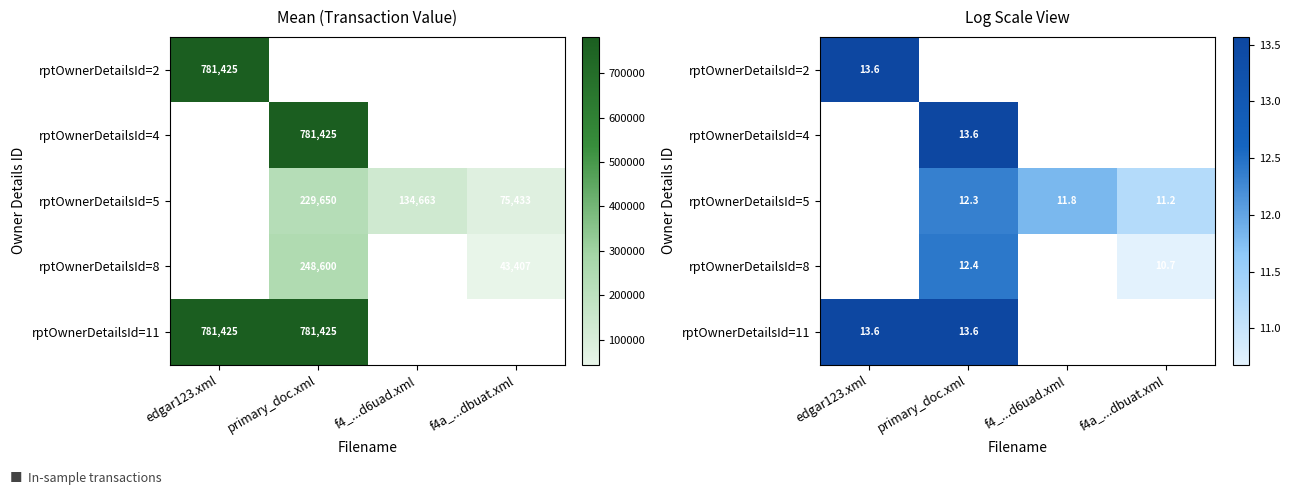

At which category does the chart reach its peak across all series?

edgar123.xml